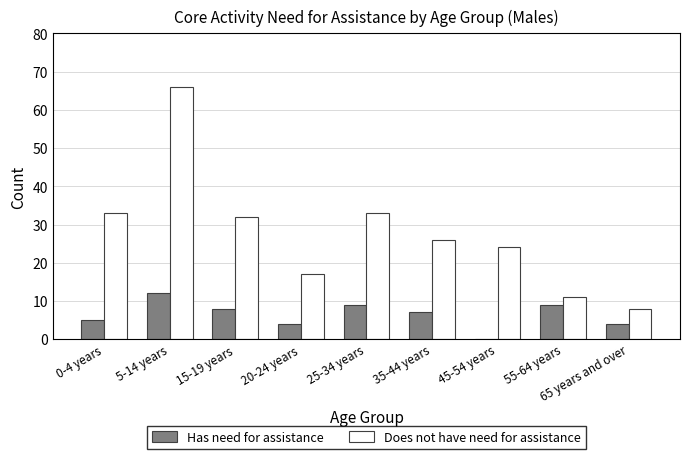

What is the approximate value of Does not have need for assistance at 55-64 years?

11